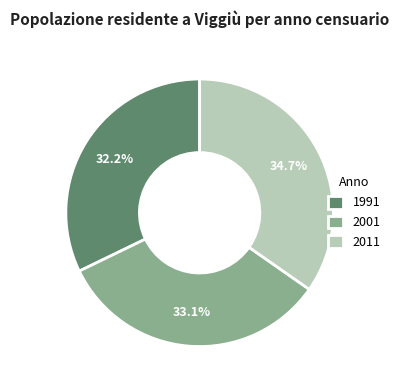

To the nearest percent, what portion does 1991 represent?

32%